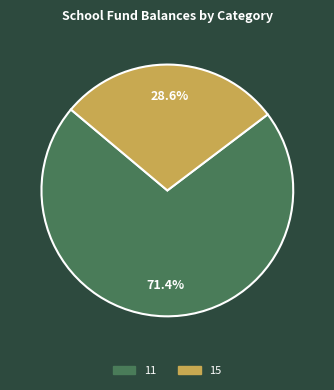

To the nearest percent, what is the difference between the 11 and 15 slice percentages?

43%